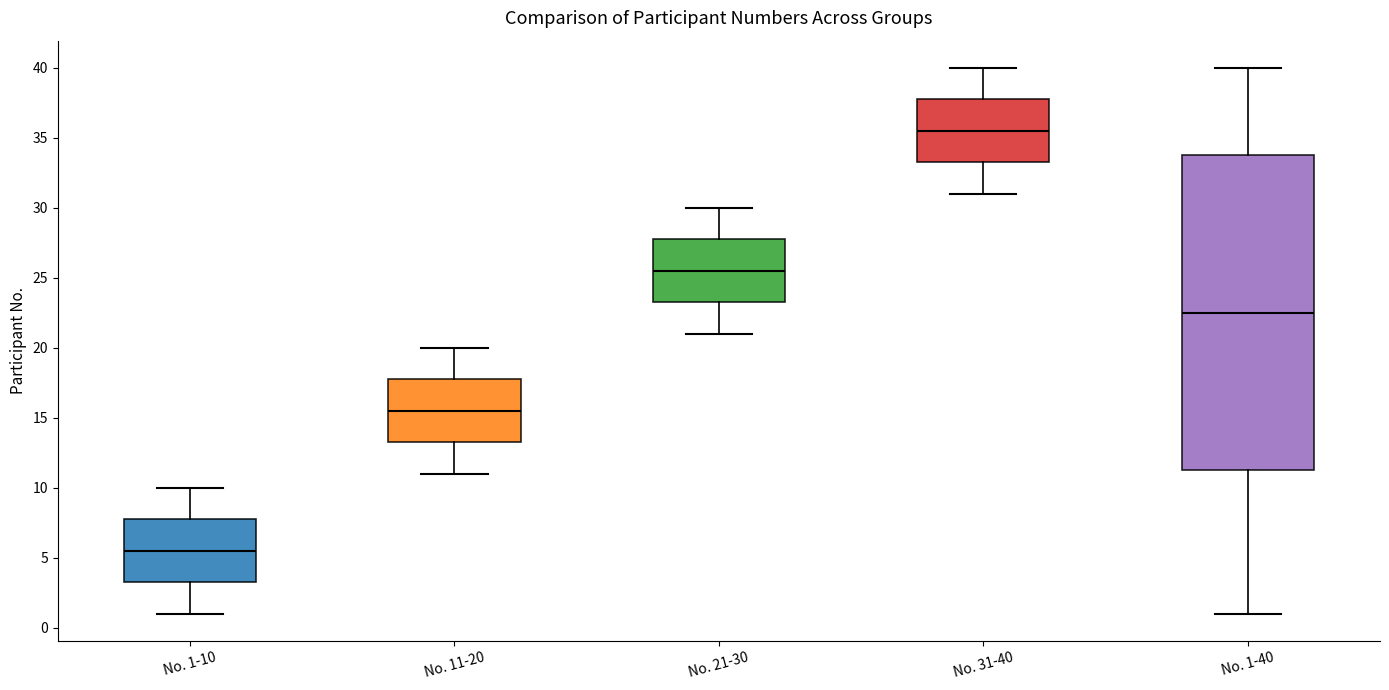

Reading left to right, transcribe this box plot: for each box, give where its median line is, the range the box spans, and where its two whiskers end, as read against the y-axis. The values are not printed on the chart, so give them approximately, as read against the axis.

No. 1-10: median 5.5, box 3.5 to 8.0, whiskers 1.0 to 10.0
No. 11-20: median 15.5, box 13.5 to 18.0, whiskers 11.0 to 20.0
No. 21-30: median 25.5, box 23.5 to 28.0, whiskers 21.0 to 30.0
No. 31-40: median 35.5, box 33.5 to 38.0, whiskers 31.0 to 40.0
No. 1-40: median 22.5, box 11.5 to 34.0, whiskers 1.0 to 40.0